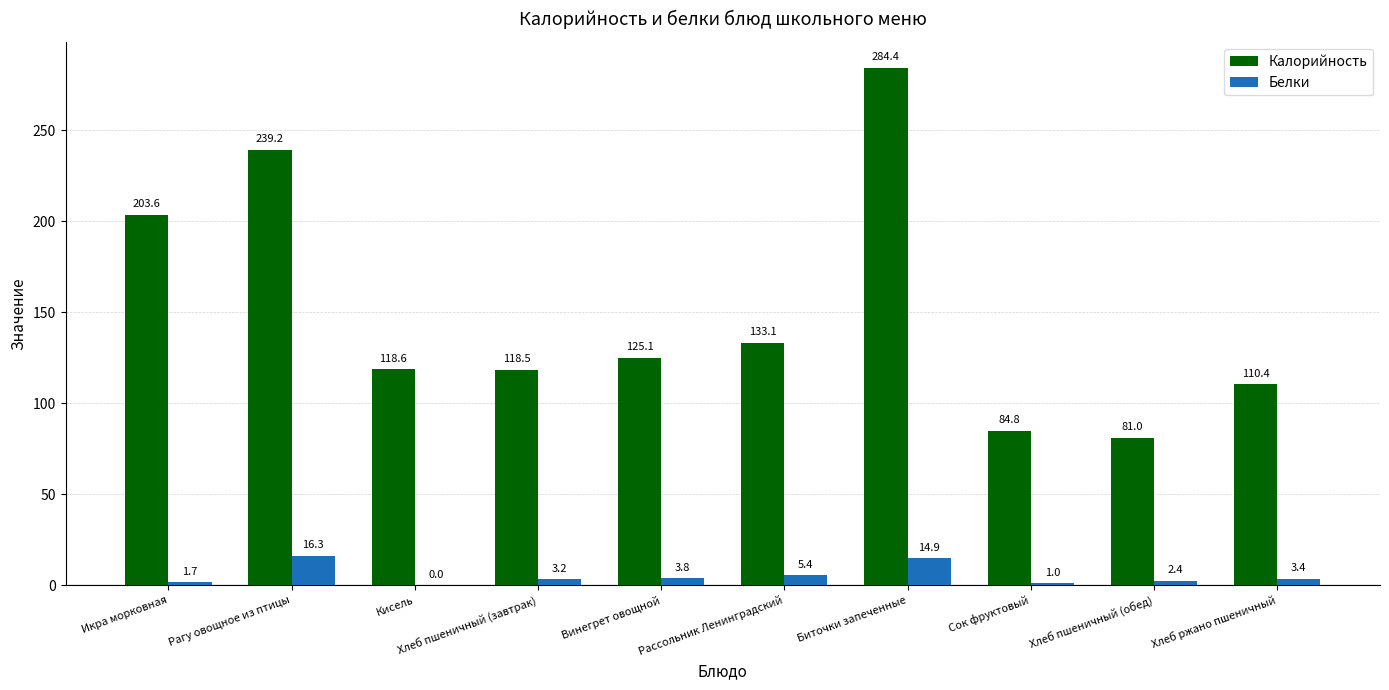

Which series has the largest total across all categories?

Калорийность